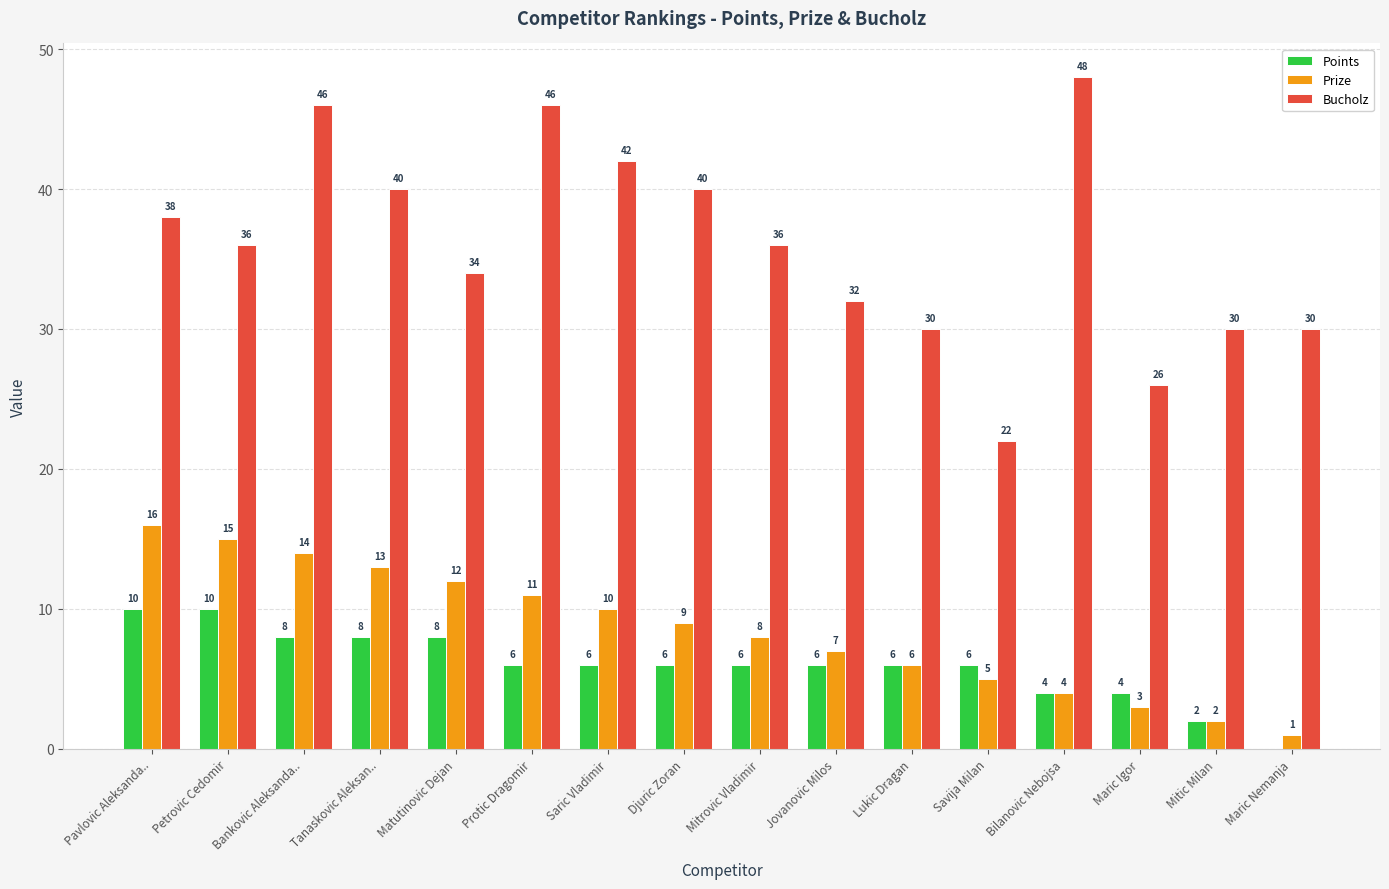

Which series has the largest total across all categories?

Bucholz